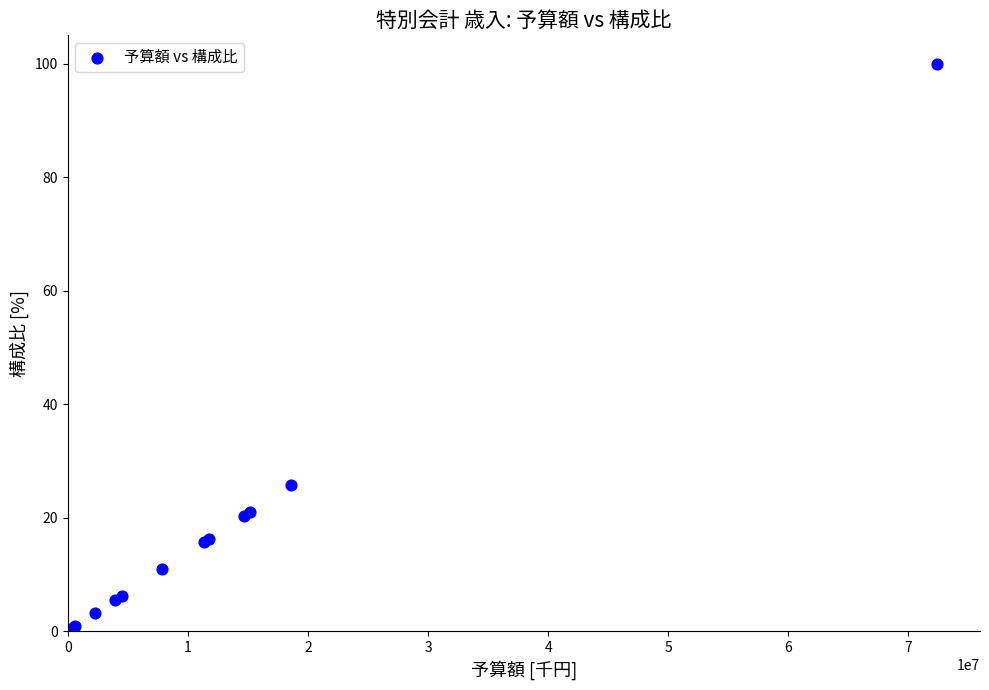

What Y value in the scatter plot is closest to 50?

25.7